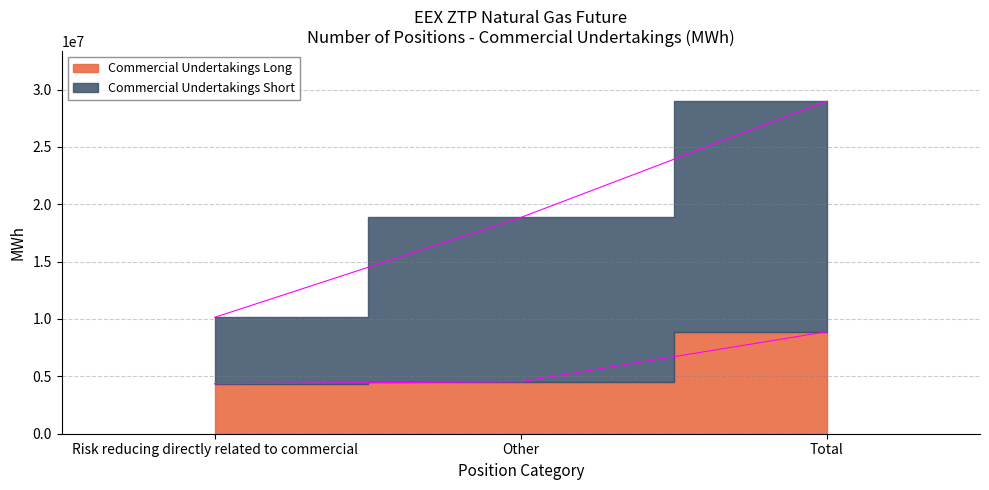

What is the average value of the Commercial Undertakings Long series?

5928583